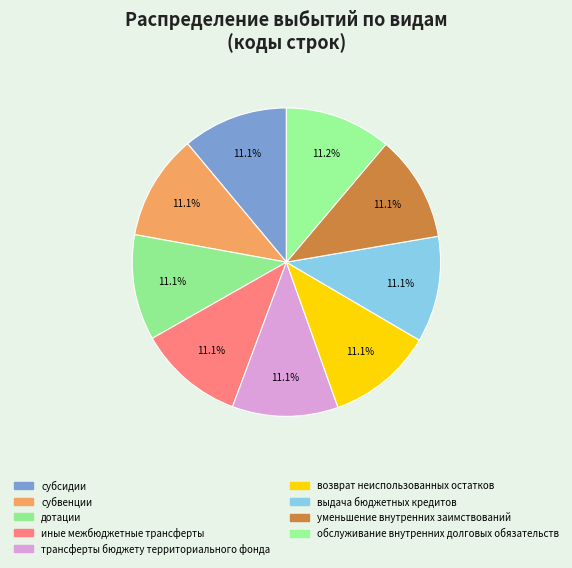

How many slices are in this pie chart?

9